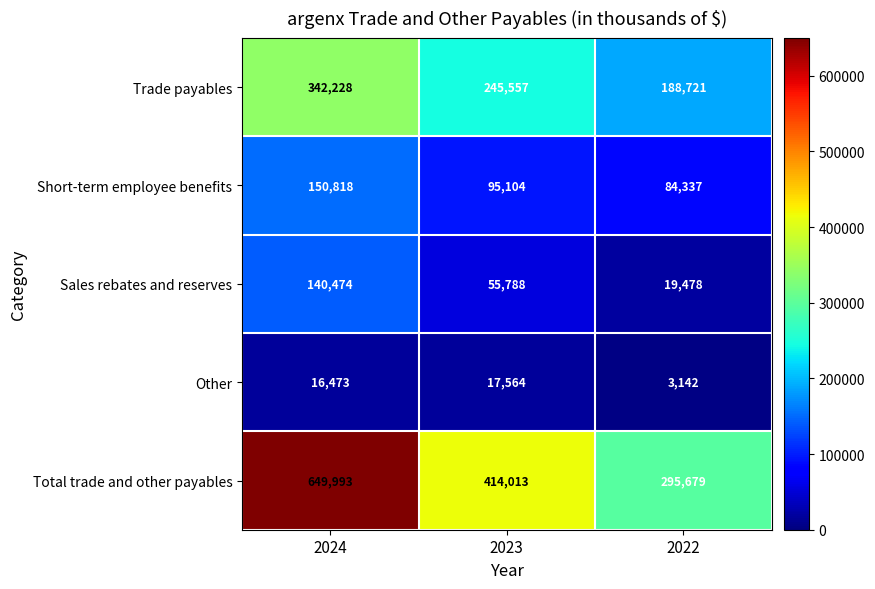

How many series are shown in this chart?

5